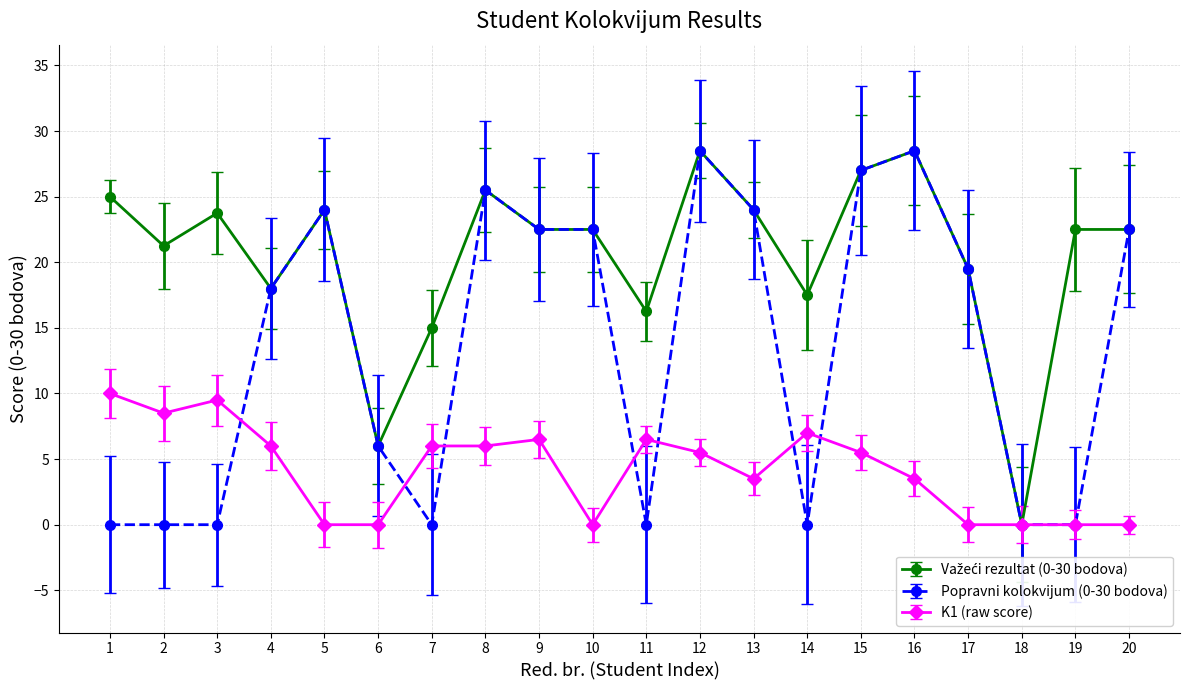

What is the difference between the Popravni kolokvijum (0-30 bodova) values at 18 and 4?

18.0